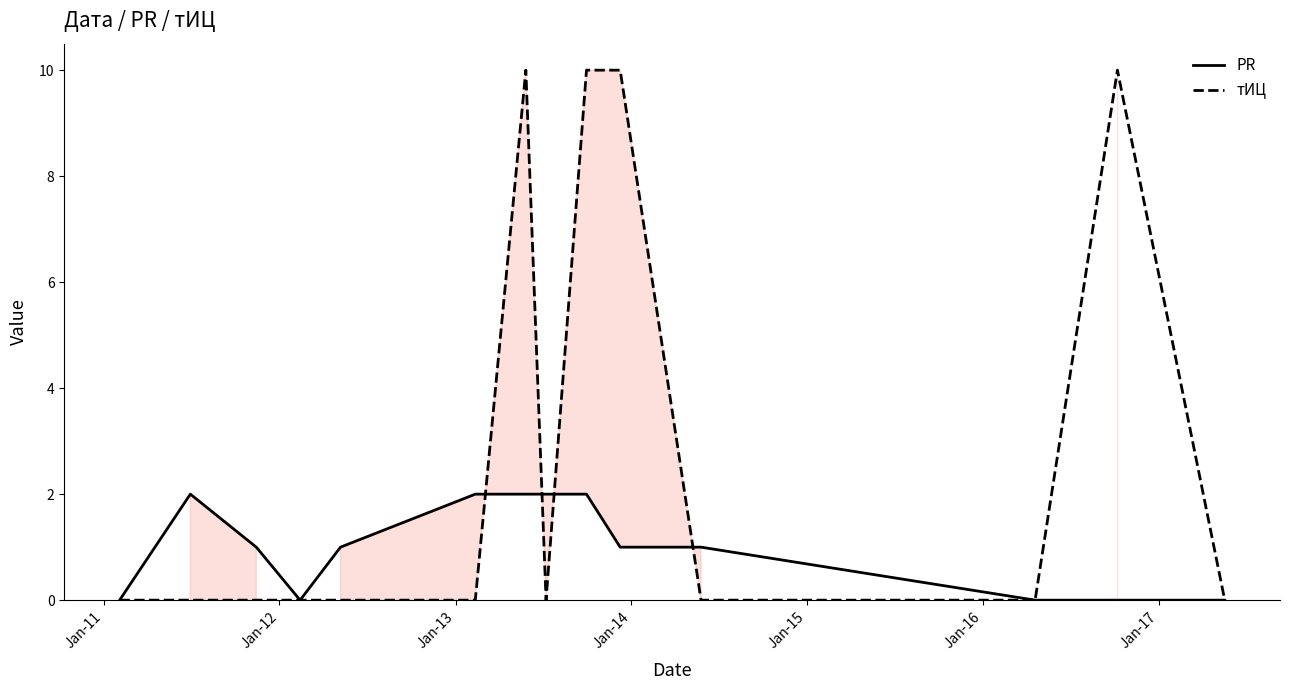

Which series has the largest total across all categories?

тИЦ